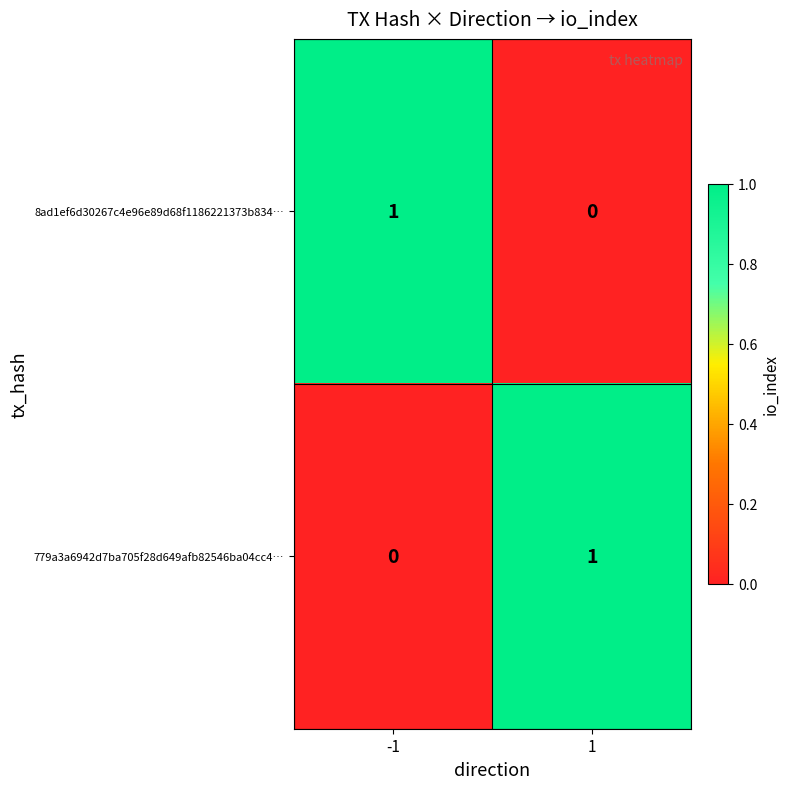

How many values in 779a3a6942d7ba705f28d649afb82546ba04cc4… are above zero?

1